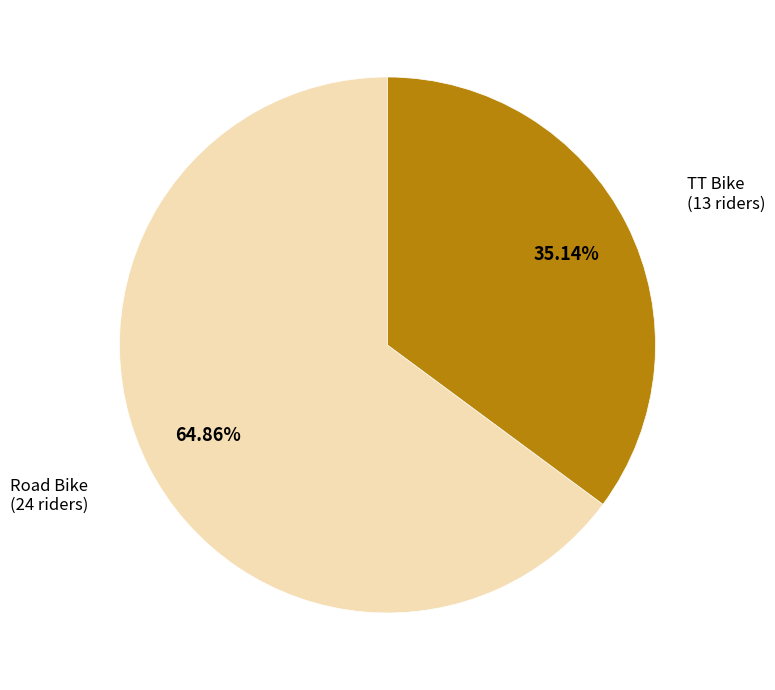

Is there a majority slice in this chart?

Yes